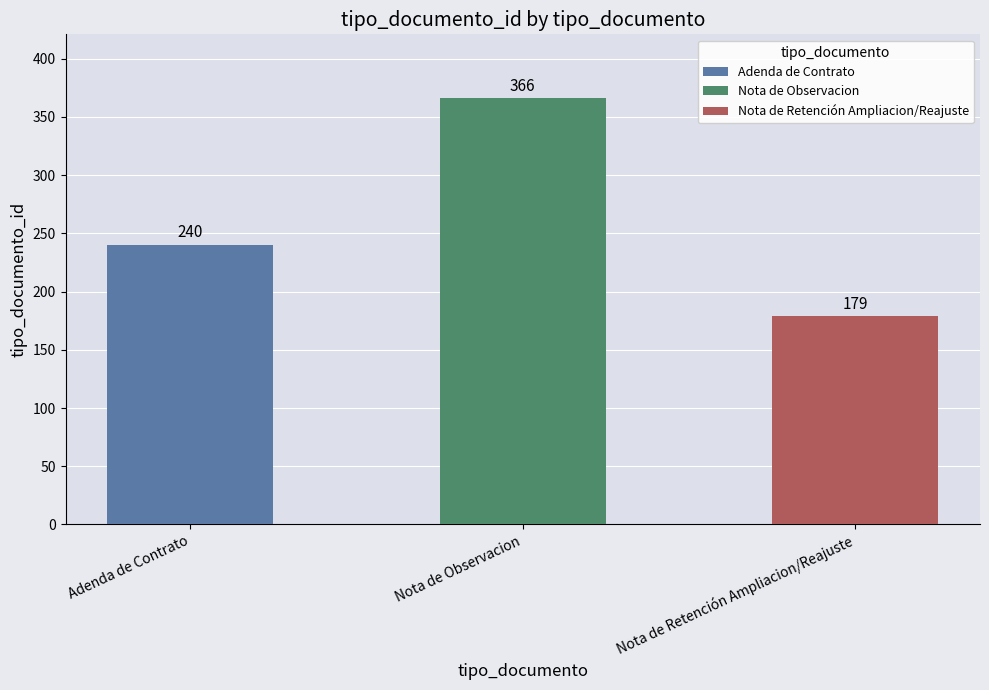

What is the label of the 2nd bar from the right?

Nota de Observacion